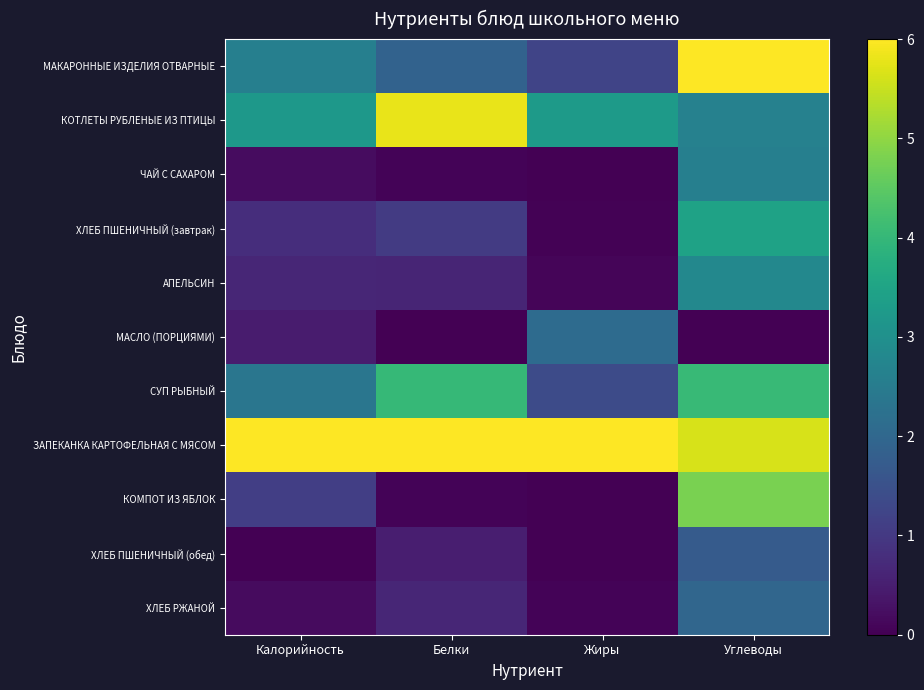

Rank the series by their maximum value, from lowest to highest.

ХЛЕБ ПШЕНИЧНЫЙ (обед), ХЛЕБ РЖАНОЙ, МАСЛО (ПОРЦИЯМИ), ЧАЙ С САХАРОМ, АПЕЛЬСИН, ХЛЕБ ПШЕНИЧНЫЙ (завтрак), СУП РЫБНЫЙ, КОМПОТ ИЗ ЯБЛОК, КОТЛЕТЫ РУБЛЕНЫЕ ИЗ ПТИЦЫ, МАКАРОННЫЕ ИЗДЕЛИЯ ОТВАРНЫЕ, ЗАПЕКАНКА КАРТОФЕЛЬНАЯ С МЯСОМ